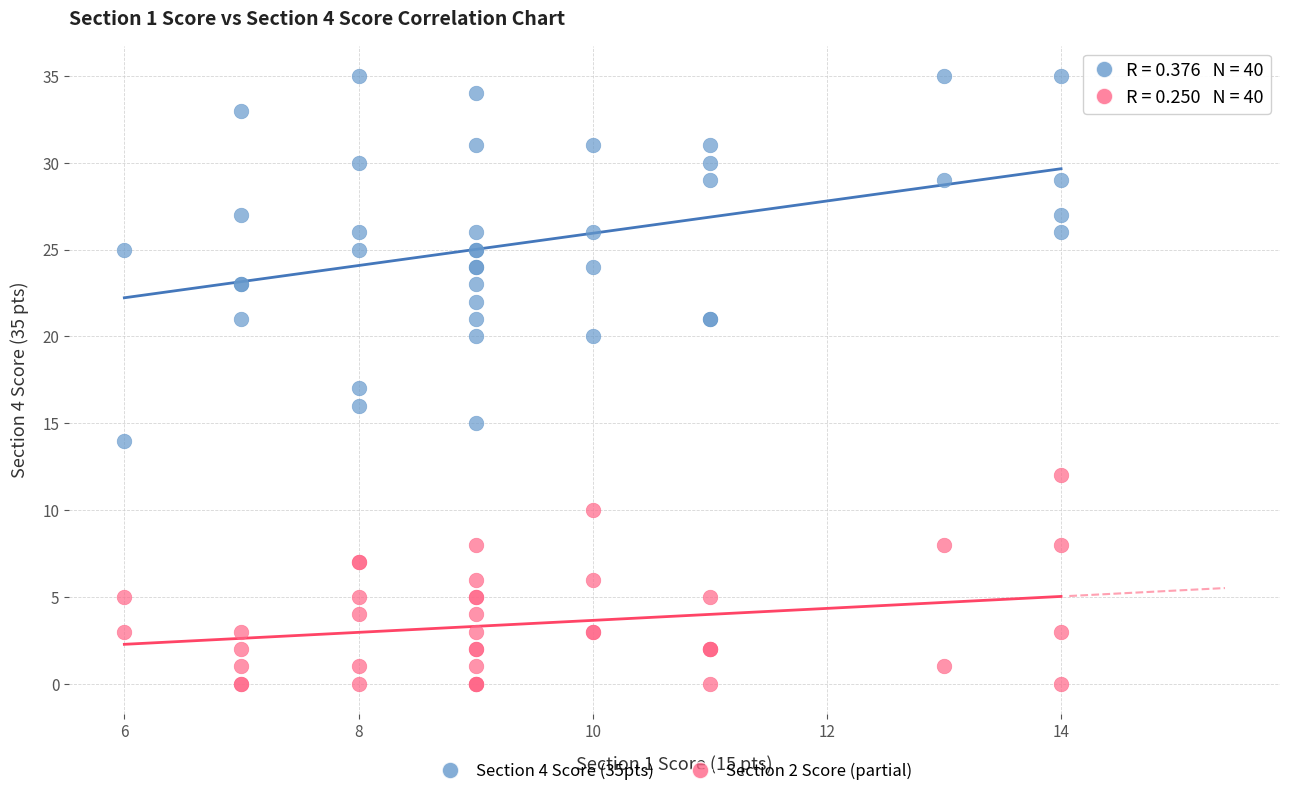

Which series has the largest Y range (max minus min)?

Section 4 Score (35pts)